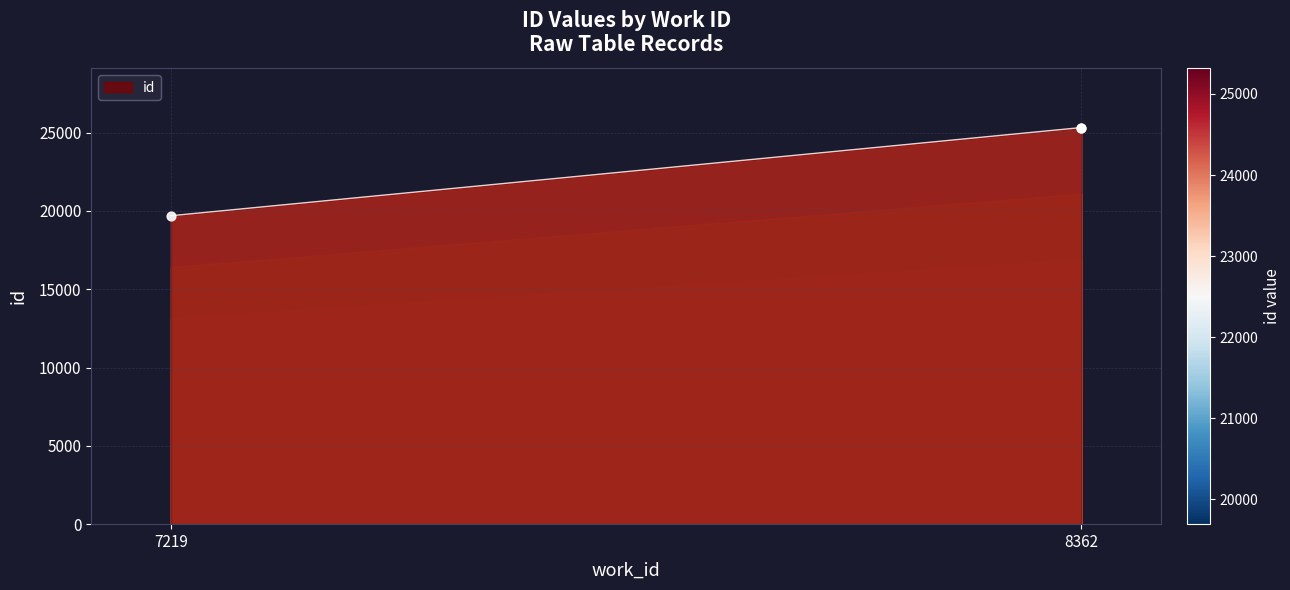

What is the change in value from 8362 to 8362?

+1